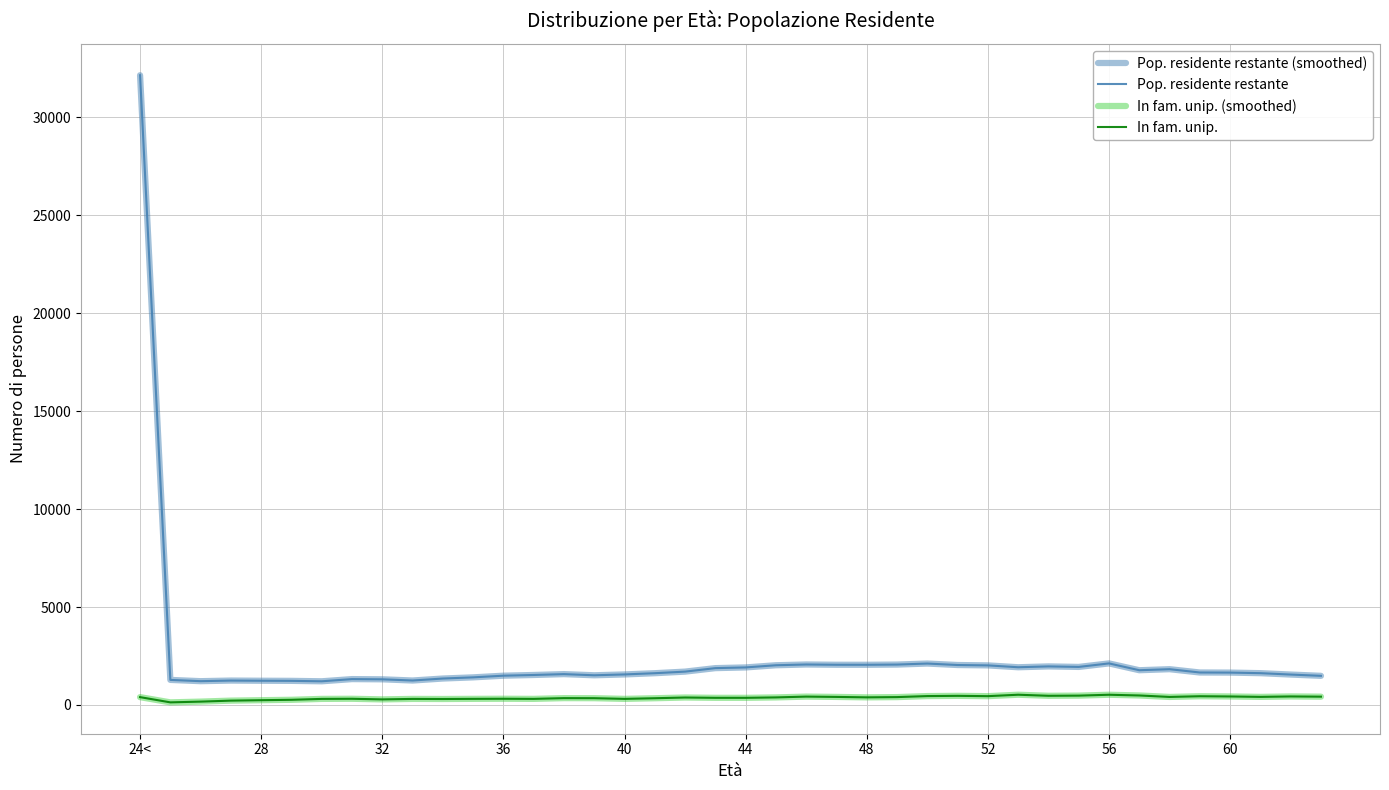

What is the lowest value of the Pop. residente restante (smoothed) series?

1208